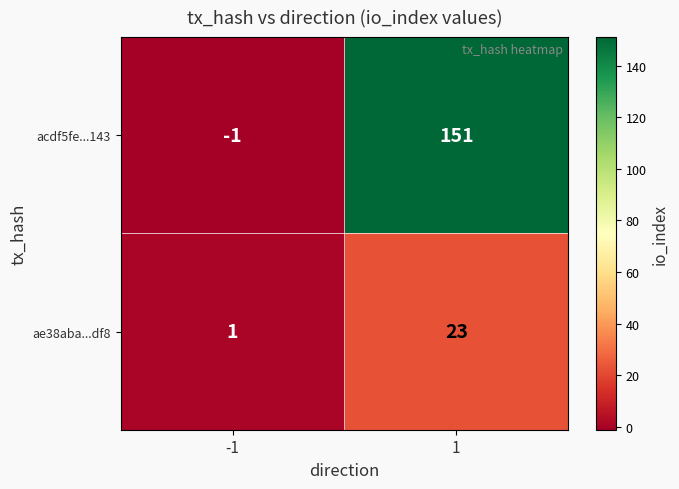

Reading left to right, extract all data points from this chart.

acdf5fe...143: -1=-1	1=151
ae38aba...df8: -1=1	1=23